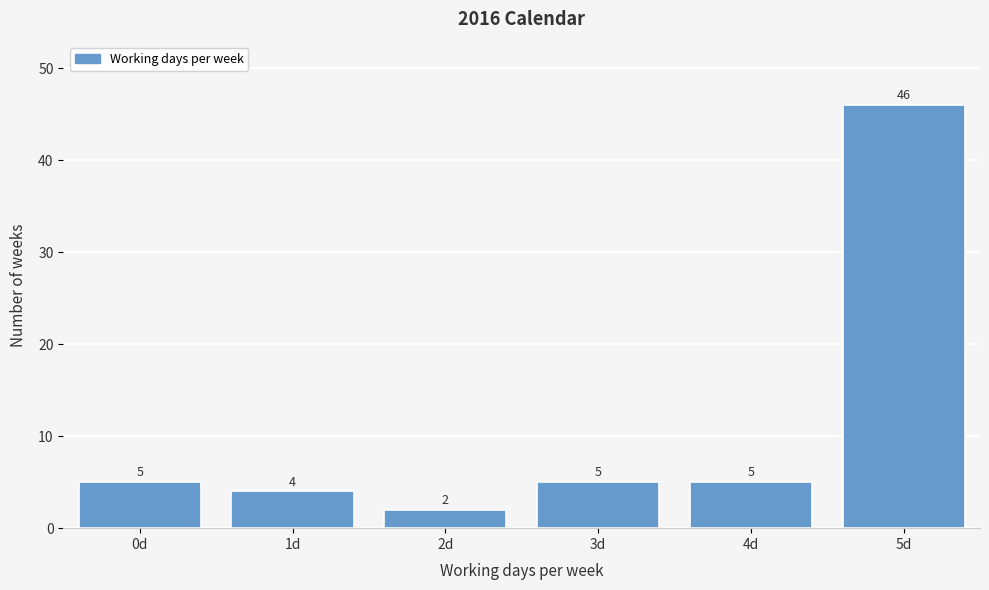

Reading right to left, transcribe all the data shown in this chart.

46	5	5	2	4	5